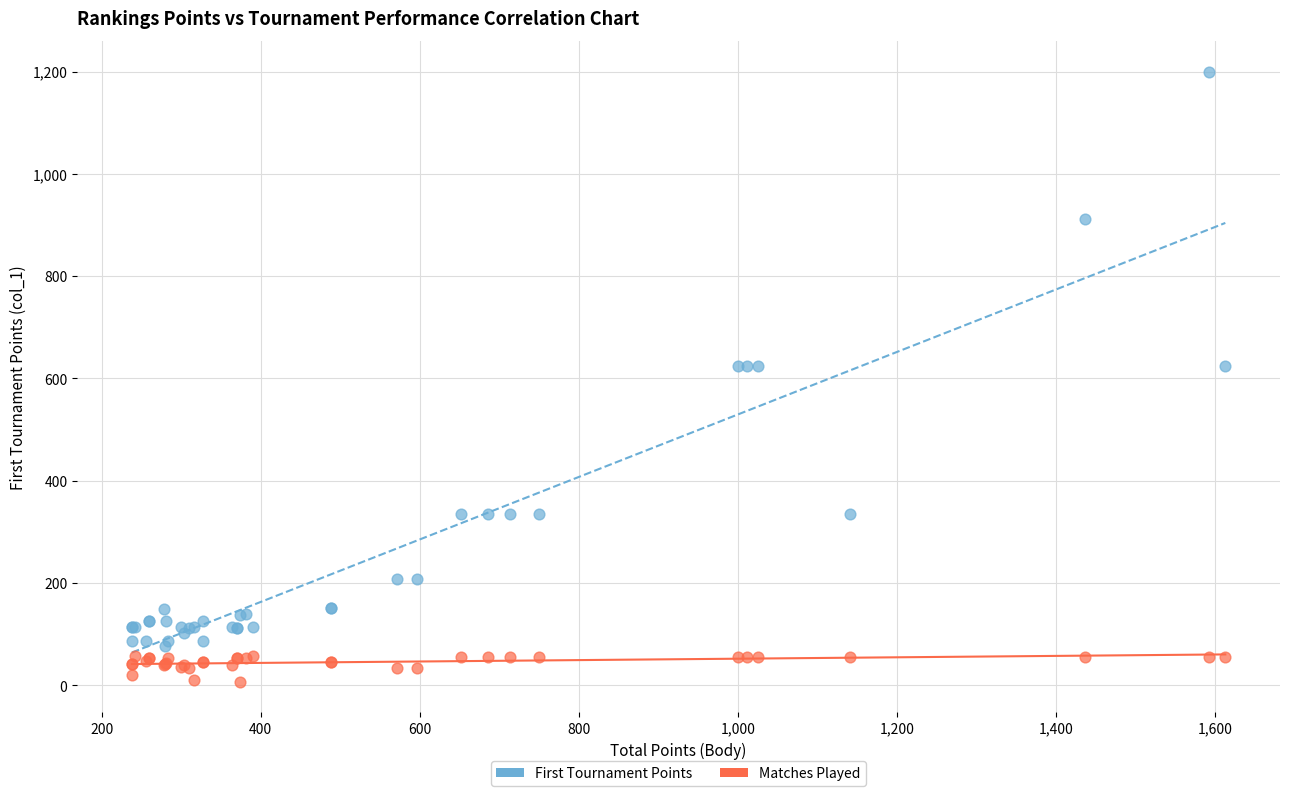

What is the X range (max minus min) for the scatter plot?

1375